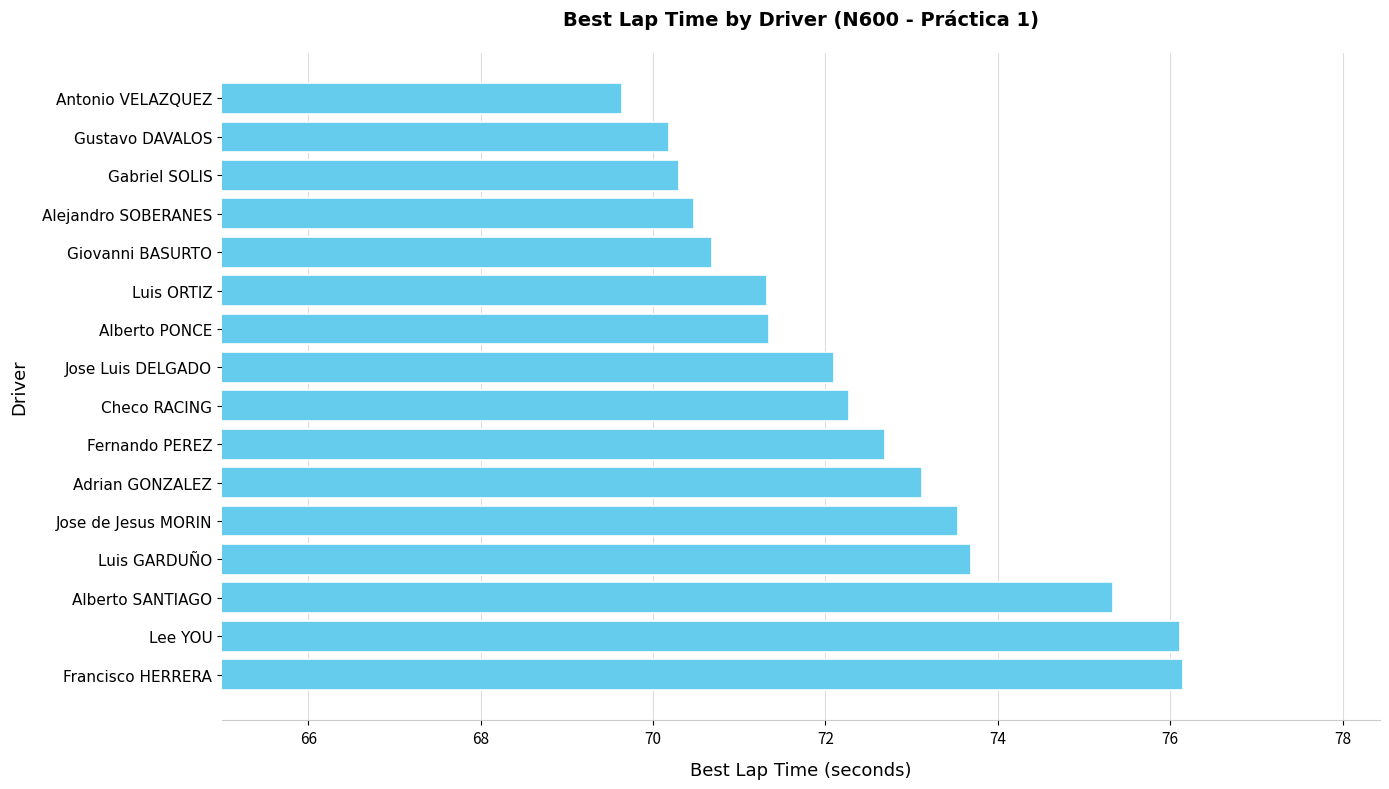

At which category does the chart reach its minimum across all series?

Antonio VELAZQUEZ